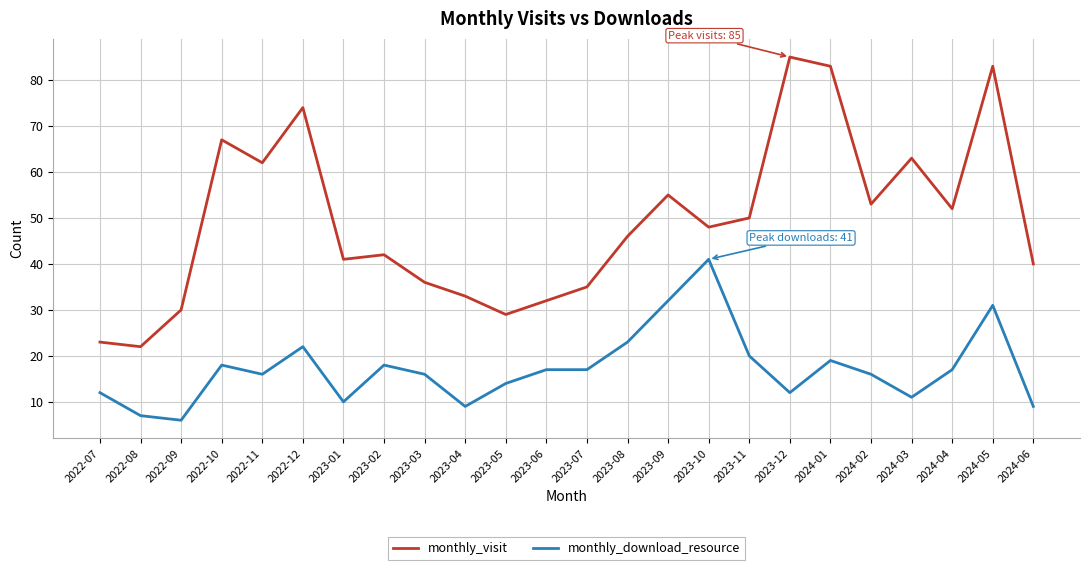

Reading right to left, transcribe all the data shown in this chart.

monthly_visit: 40	83	52	63	53	83	85	50	48	55	46	35	32	29	33	36	42	41	74	62	67	30	22	23
monthly_download_resource: 9	31	17	11	16	19	12	20	41	32	23	17	17	14	9	16	18	10	22	16	18	6	7	12